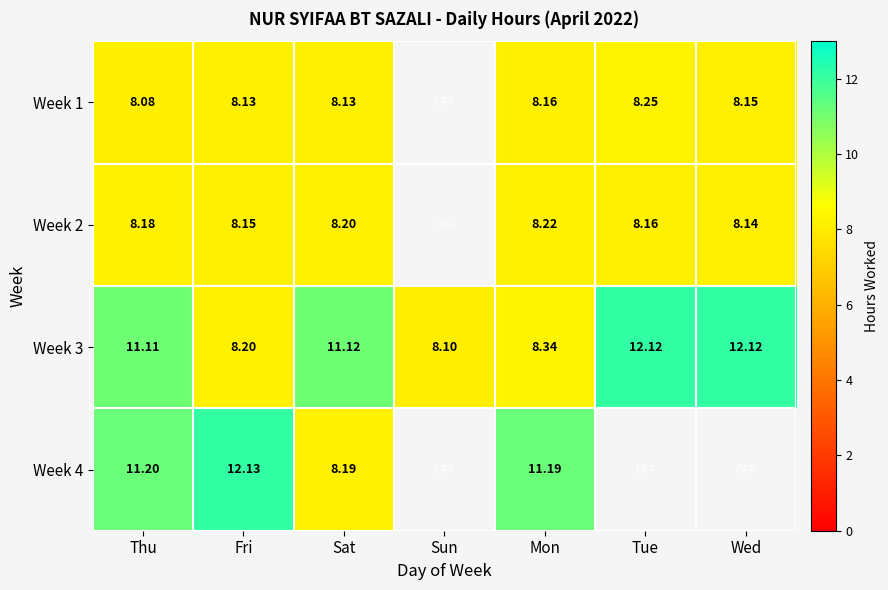

What is the spread (max minus min) of values at Wed?

4.0